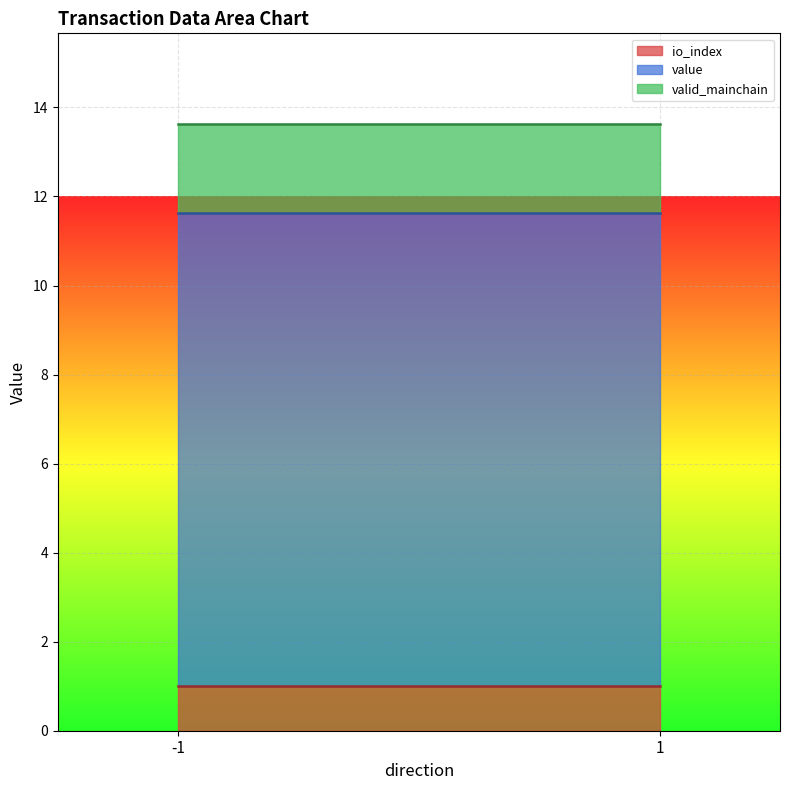

True or false: io_index and valid_mainchain cross at least once.

False